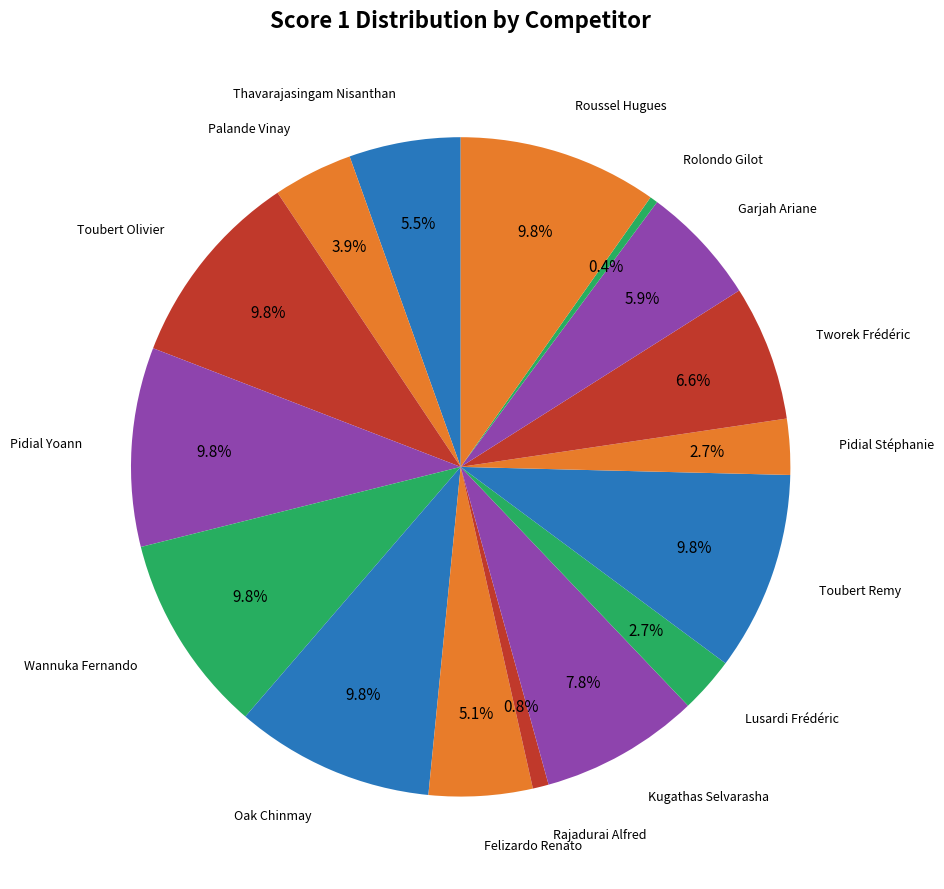

To the nearest percent, what is the average slice percentage?

6%